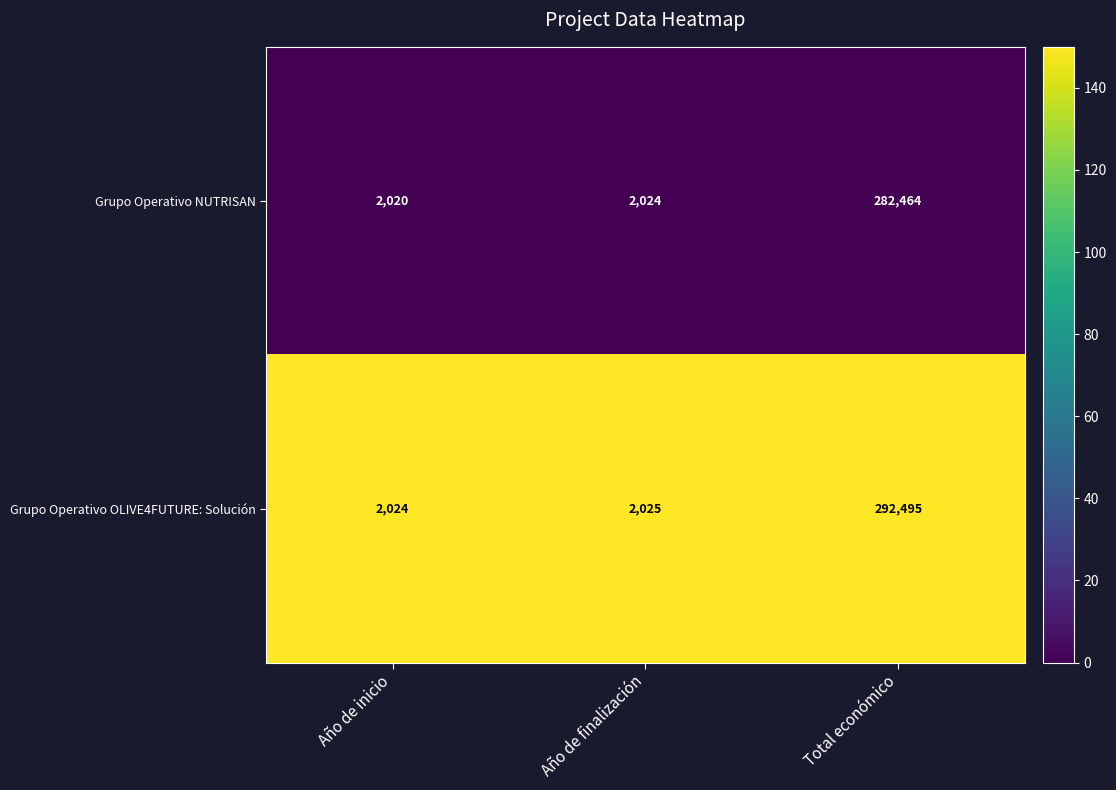

At which label is Grupo Operativo NUTRISAN closest to 142242?

Año de finalización